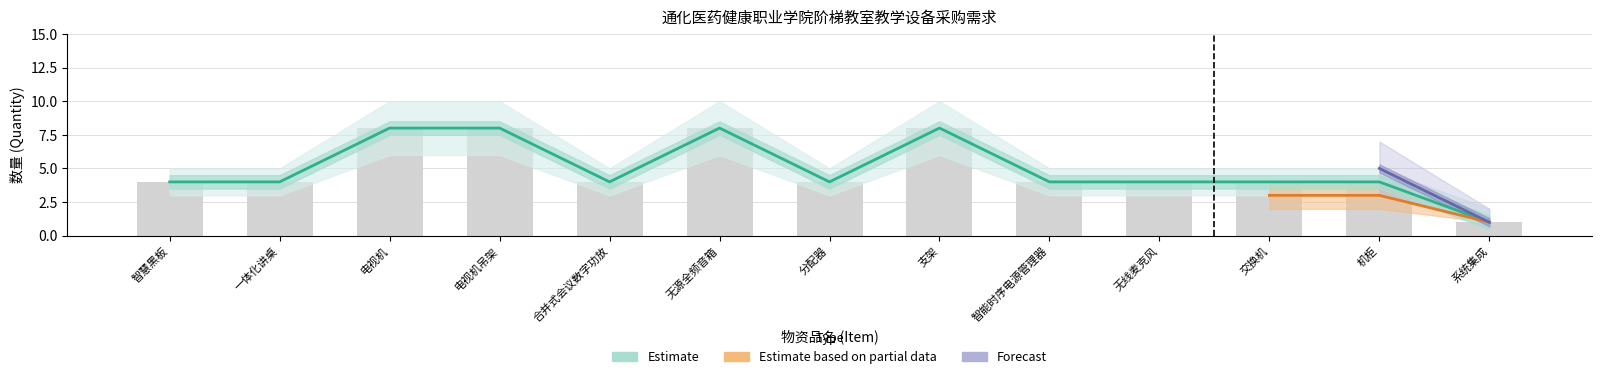

What is the value of the Estimate based on partial data bar at the 9th from the left?

4